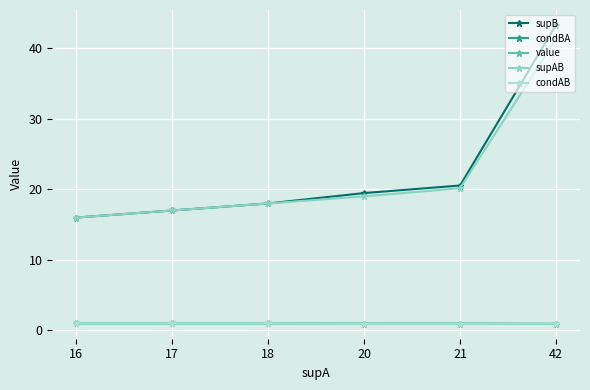

What is the value of the supB point at the 1st from the left?

16.0